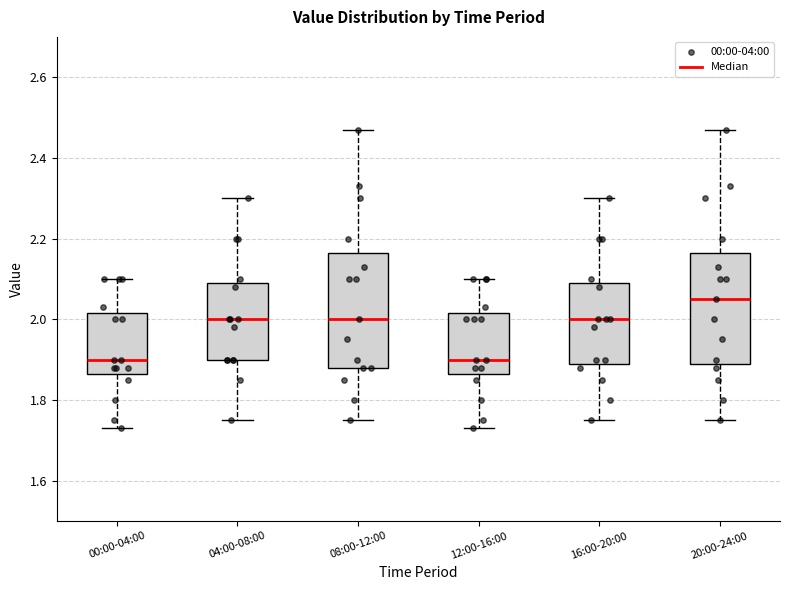

Reading left to right, read every box against the y-axis: the position of its median line, the range the box covers, and the ends of its whiskers. The values are not printed on the chart, so give them approximately, as read against the axis.

00:00-04:00: median 1.90, box 1.86 to 2.02, whiskers 1.74 to 2.10
04:00-08:00: median 2.00, box 1.90 to 2.10, whiskers 1.76 to 2.30
08:00-12:00: median 2.00, box 1.88 to 2.16, whiskers 1.76 to 2.48
12:00-16:00: median 1.90, box 1.86 to 2.02, whiskers 1.74 to 2.10
16:00-20:00: median 2.00, box 1.90 to 2.10, whiskers 1.76 to 2.30
20:00-24:00: median 2.06, box 1.90 to 2.16, whiskers 1.76 to 2.48